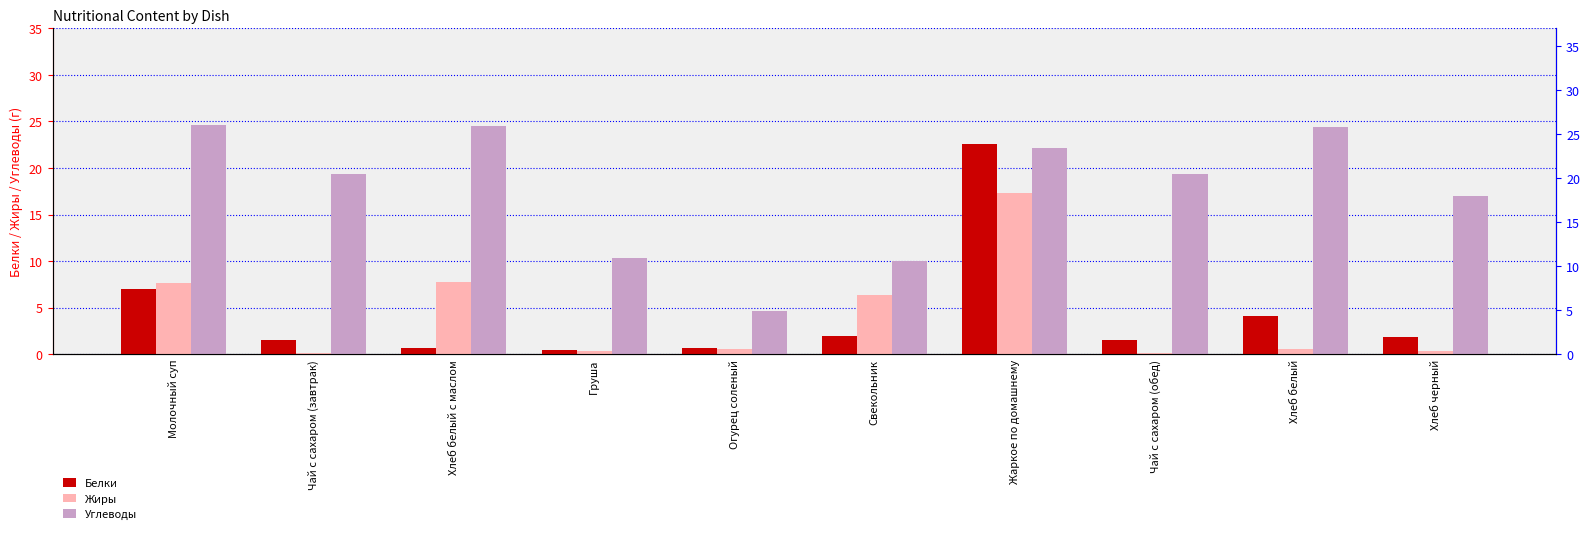

Reading left to right, what are all the values shown in this chart?

Белки: Молочный суп=7.0	Чай с сахаром (завтрак)=1.5	Хлеб белый с маслом=0.6	Груша=0.4	Огурец соленый=0.7	Свекольник=1.9	Жаркое по домашнему=22.5	Чай с сахаром (обед)=1.5	Хлеб белый=4.0	Хлеб черный=1.9
Жиры: Молочный суп=7.7	Чай с сахаром (завтрак)=0.1	Хлеб белый с маслом=7.7	Груша=0.3	Огурец соленый=0.5	Свекольник=6.3	Жаркое по домашнему=17.3	Чай с сахаром (обед)=0.1	Хлеб белый=0.5	Хлеб черный=0.3
Углеводы: Молочный суп=24.7	Чай с сахаром (завтрак)=19.3	Хлеб белый с маслом=24.5	Груша=10.3	Огурец соленый=4.6	Свекольник=10.1	Жаркое по домашнему=22.1	Чай с сахаром (обед)=19.3	Хлеб белый=24.4	Хлеб черный=17.0